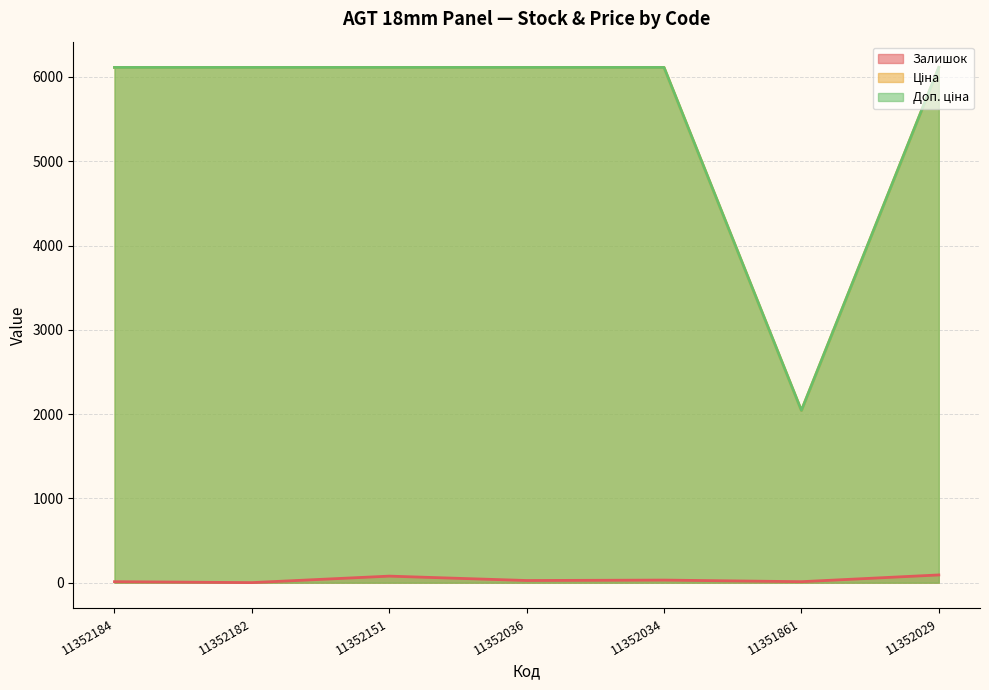

Rank the series by their maximum value, from highest to lowest.

Ціна, Доп. ціна, Залишок